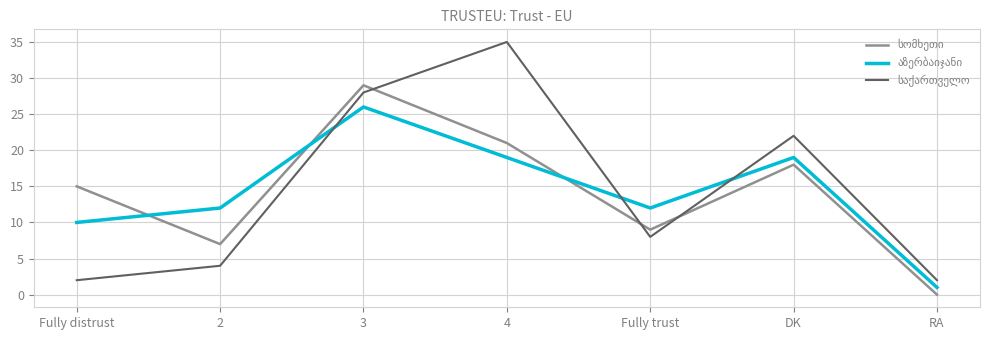

What is the spread (max minus min) of values at Fully trust?

4